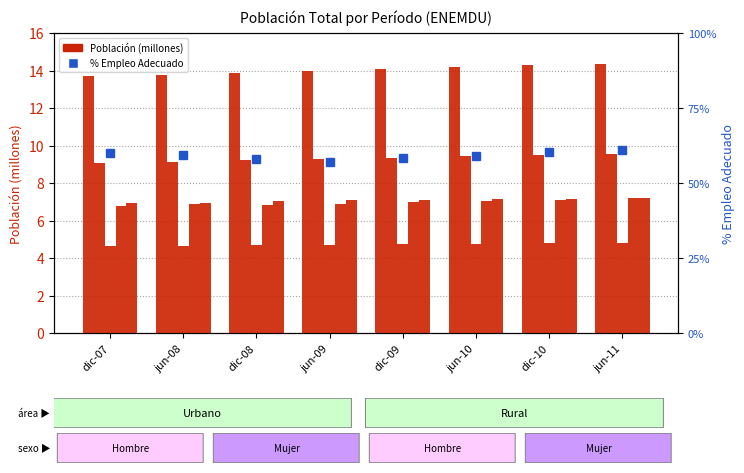

Where does the % Empleo Adecuado series first go above 59?

dic-07